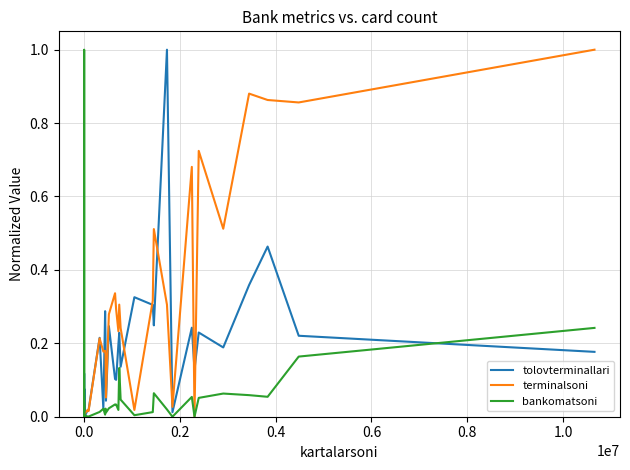

How many lines are shown in the chart?

3